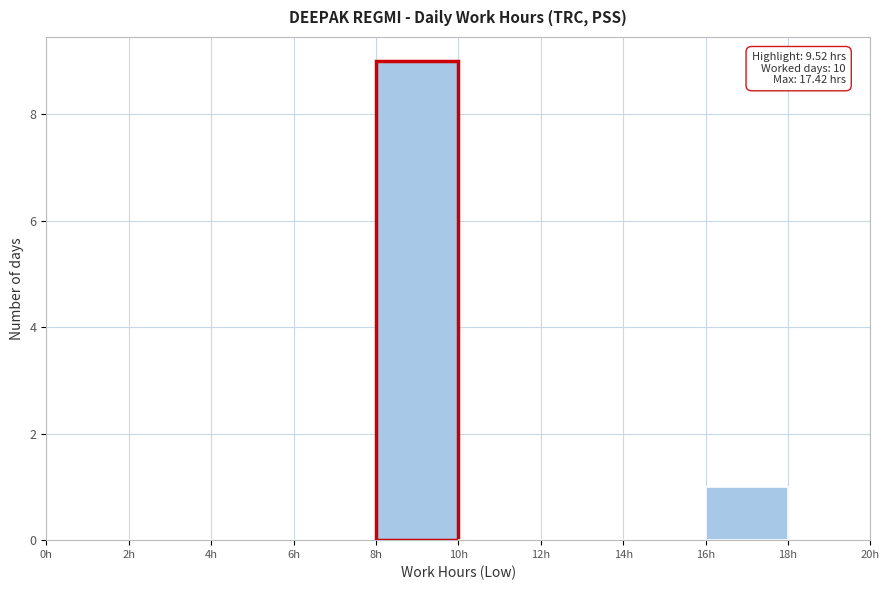

Over which range of the x-axis is the bar tallest?

8 to 10